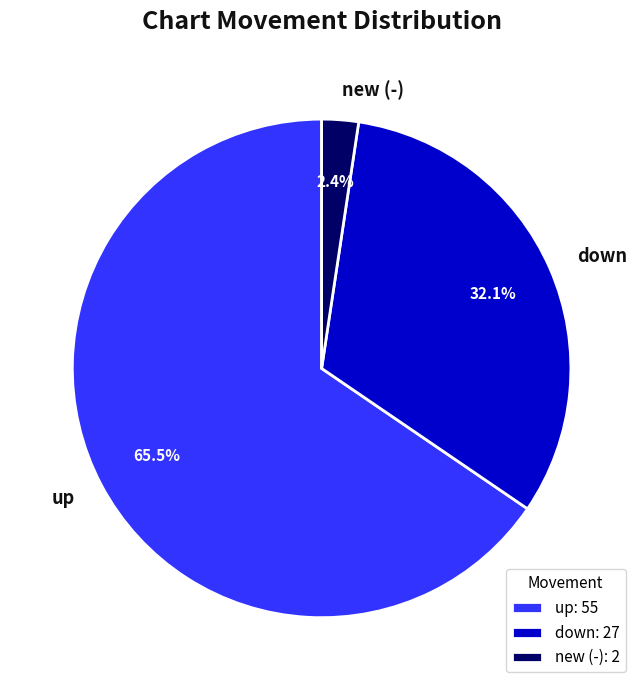

Does down represent more than half of the total?

No